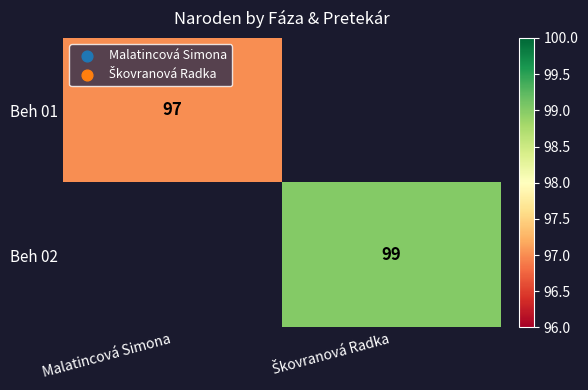

Is it true that Beh 01 equals 97 at Malatincová Simona?

True